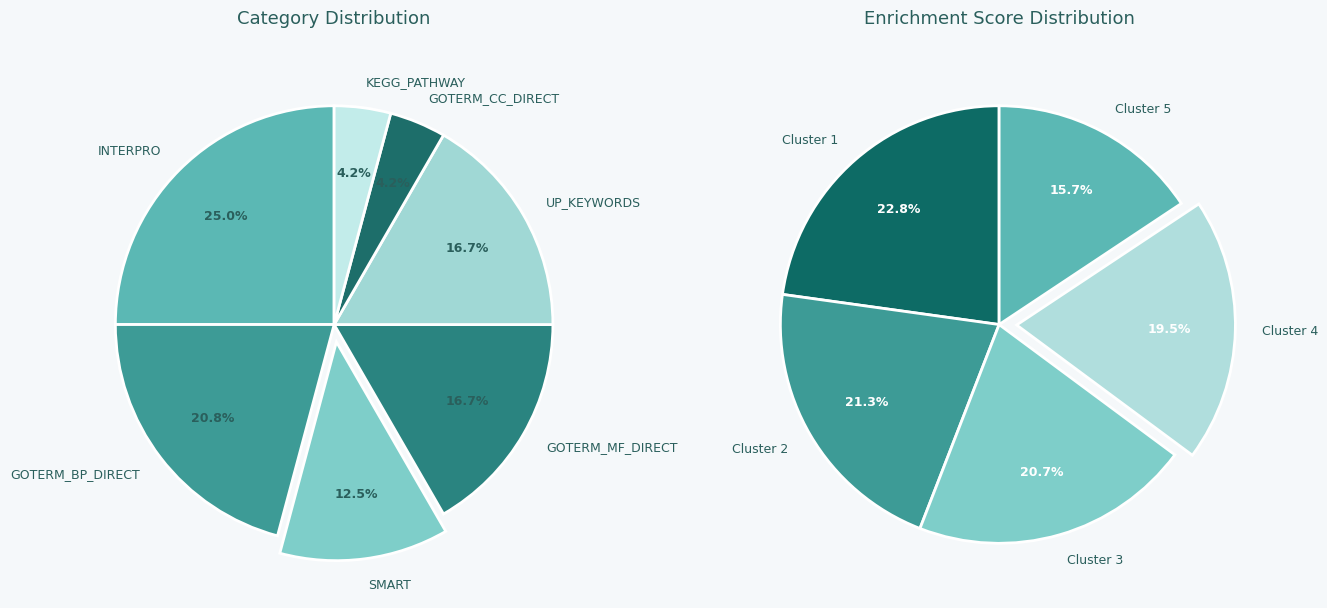

To the nearest percent, what percentage of the pie is UP_KEYWORDS?

17%